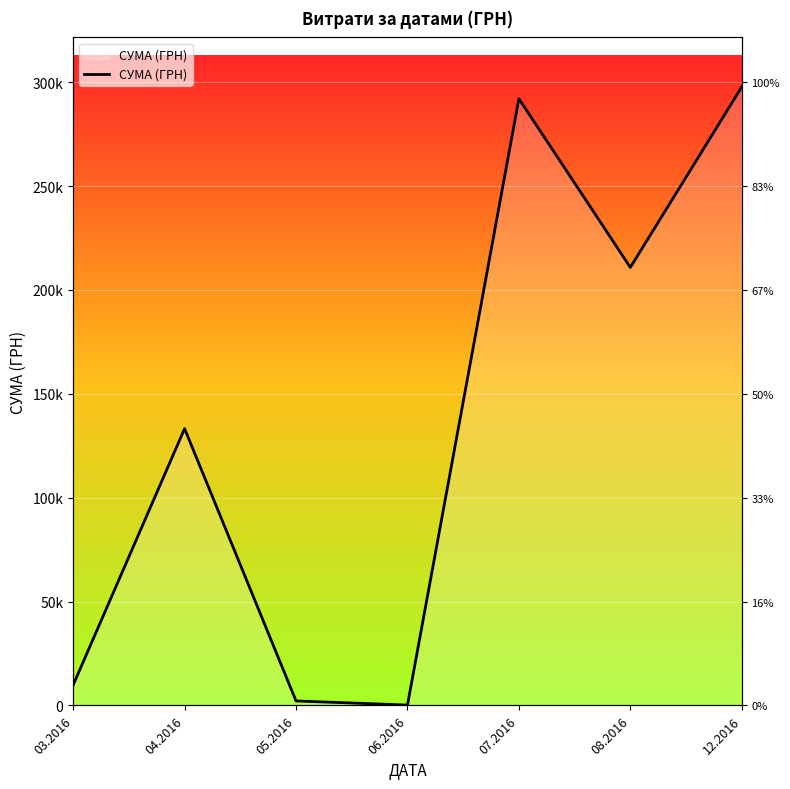

How many lines are shown in the chart?

1